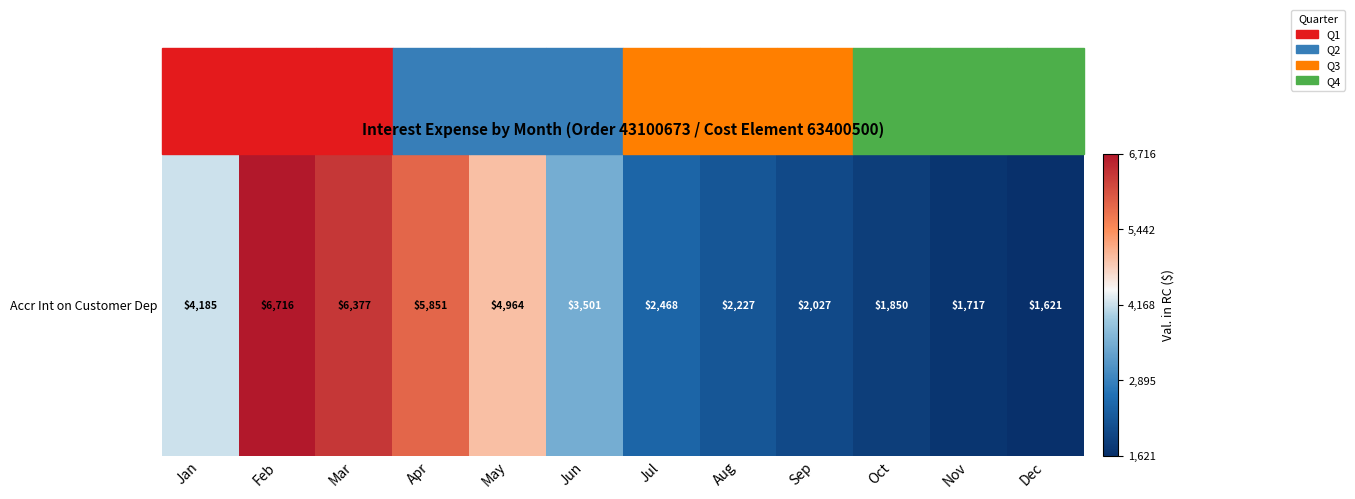

Where is the data nearest to the value 4168?

Jan